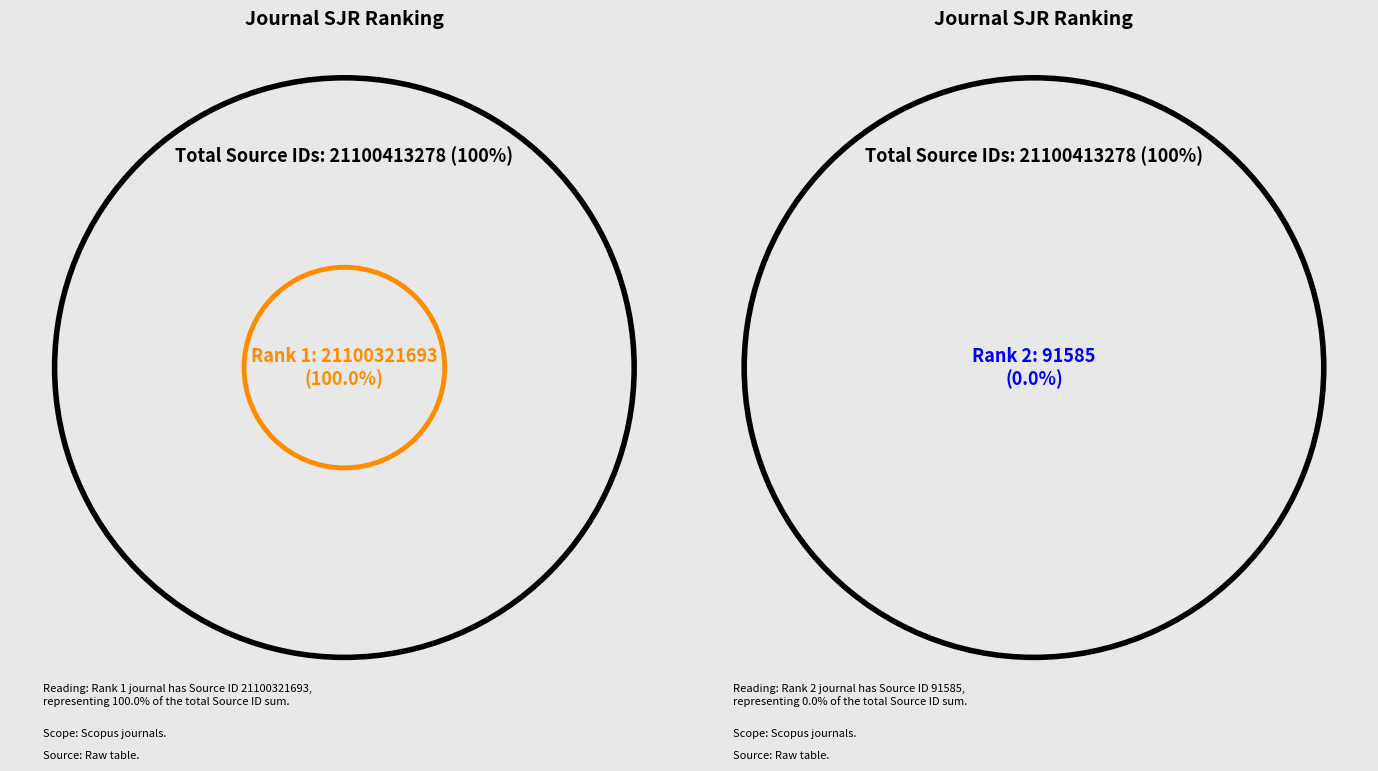

What percentage is the 1 slice, to the nearest percent?

100%